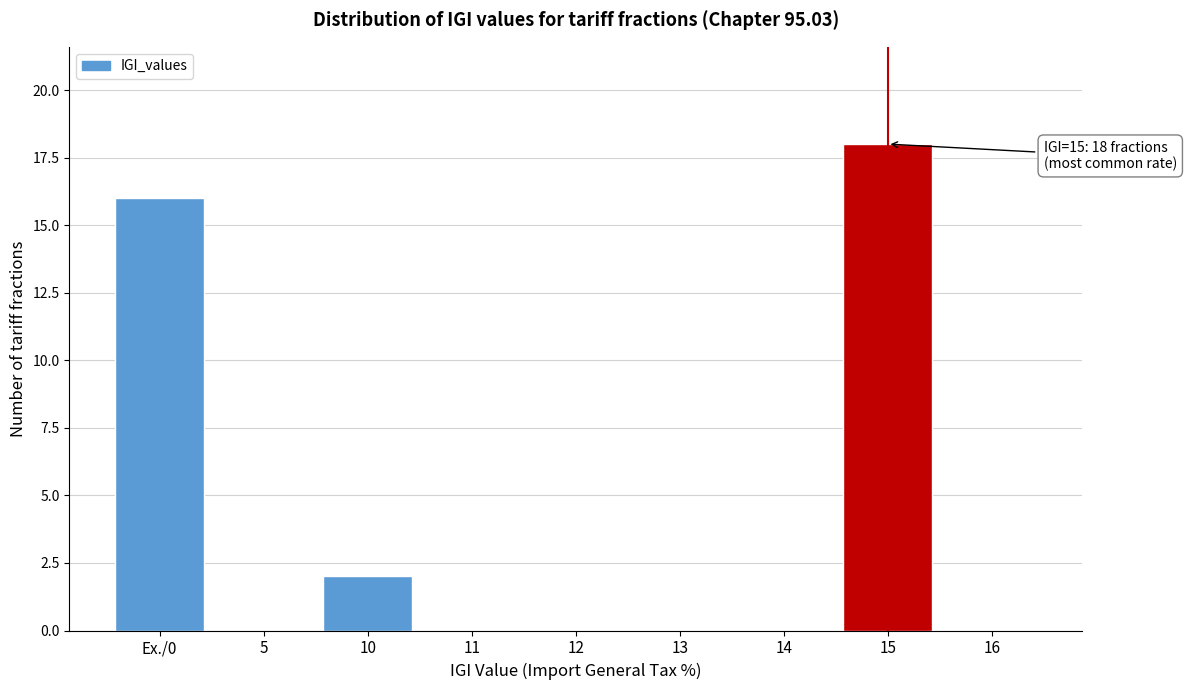

Reading left to right, list all the values displayed in this chart.

Ex./0=16	5=0	10=2	11=0	12=0	13=0	14=0	15=18	16=0